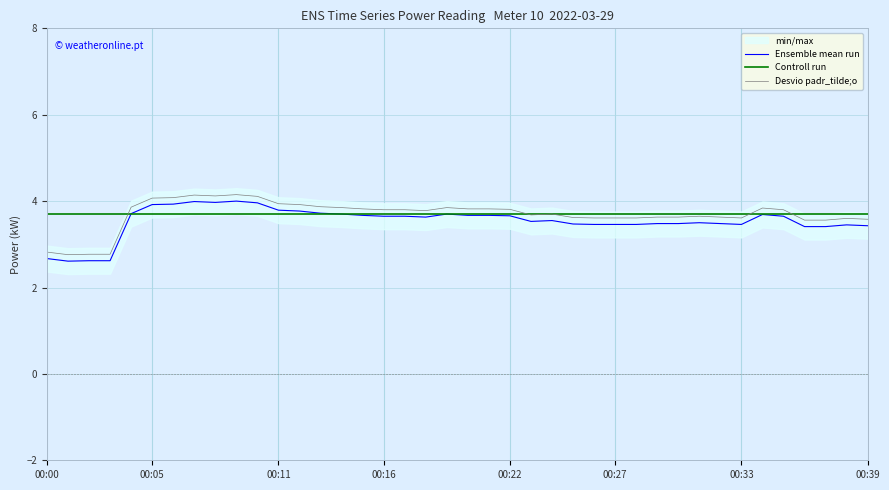

Does the chart display data point markers on the line(s)?

No